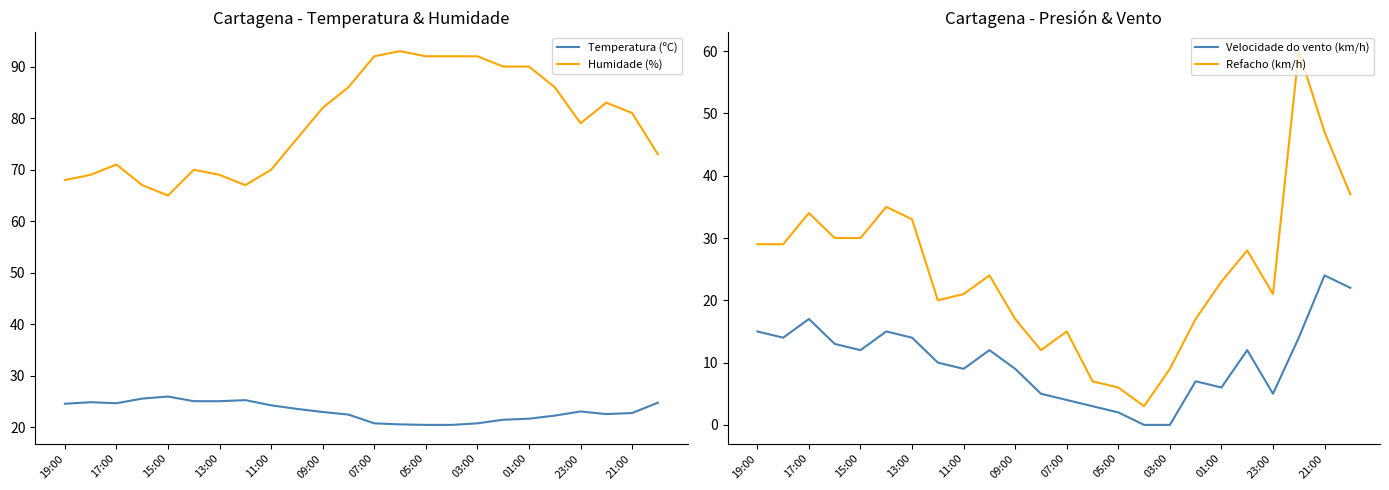

Reading left to right, extract all data points from this chart.

Temperatura (ºC): 24.6	24.9	24.7	25.6	26.0	25.1	25.1	25.3	24.3	23.6	23.0	22.5	20.8	20.6	20.5	20.5	20.8	21.5	21.7	22.3	23.1	22.6	22.8	24.8
Humidade (%): 68.0	69.0	71.0	67.0	65.0	70.0	69.0	67.0	70.0	76.0	82.0	86.0	92.0	93.0	92.0	92.0	92.0	90.0	90.0	86.0	79.0	83.0	81.0	73.0
Velocidade do vento (km/h): 15.0	14.0	17.0	13.0	12.0	15.0	14.0	10.0	9.0	12.0	9.0	5.0	4.0	3.0	2.0	0.0	0.0	7.0	6.0	12.0	5.0	14.0	24.0	22.0
Refacho (km/h): 29.0	29.0	34.0	30.0	30.0	35.0	33.0	20.0	21.0	24.0	17.0	12.0	15.0	7.0	6.0	3.0	9.0	17.0	23.0	28.0	21.0	60.0	47.0	37.0